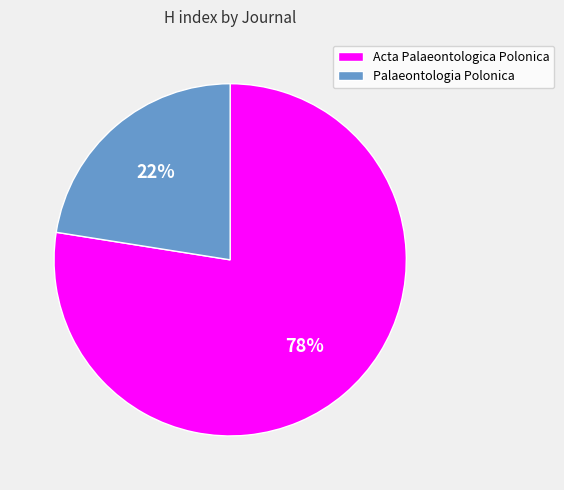

To the nearest percent, what is the average slice percentage?

50%